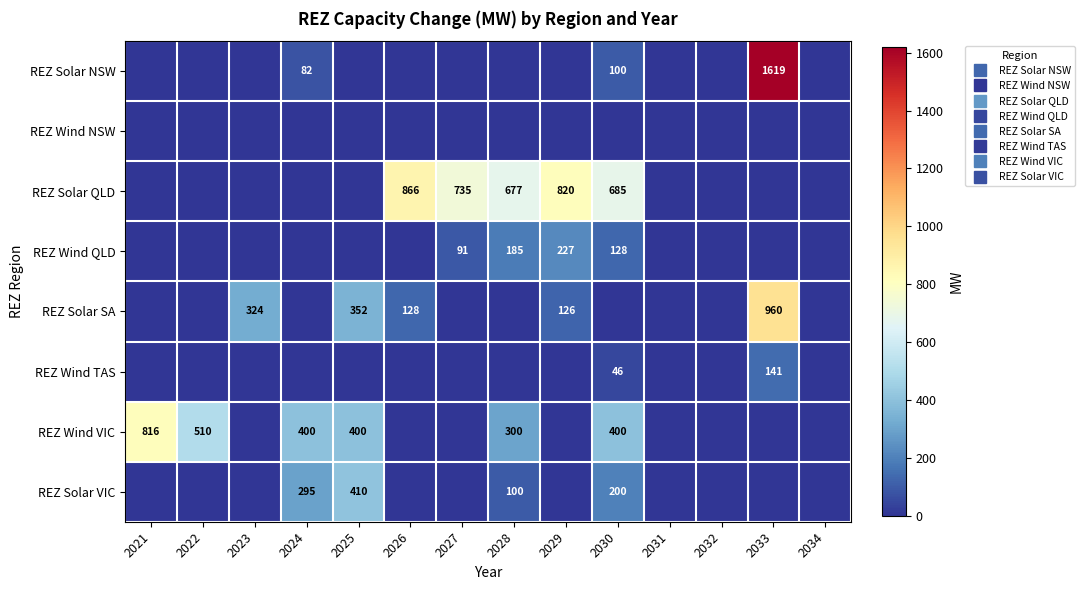

Is the value of REZ Wind QLD at 2032 greater than the value of REZ Solar VIC at 2034?

No